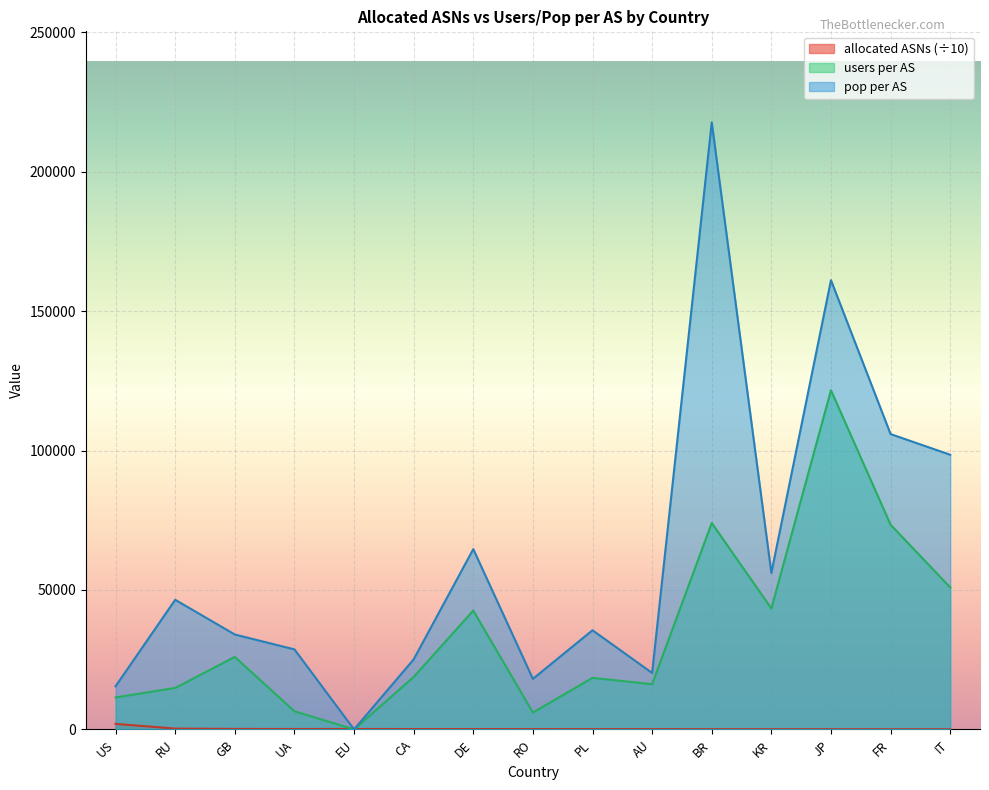

Between EU and UA, which is larger?

UA